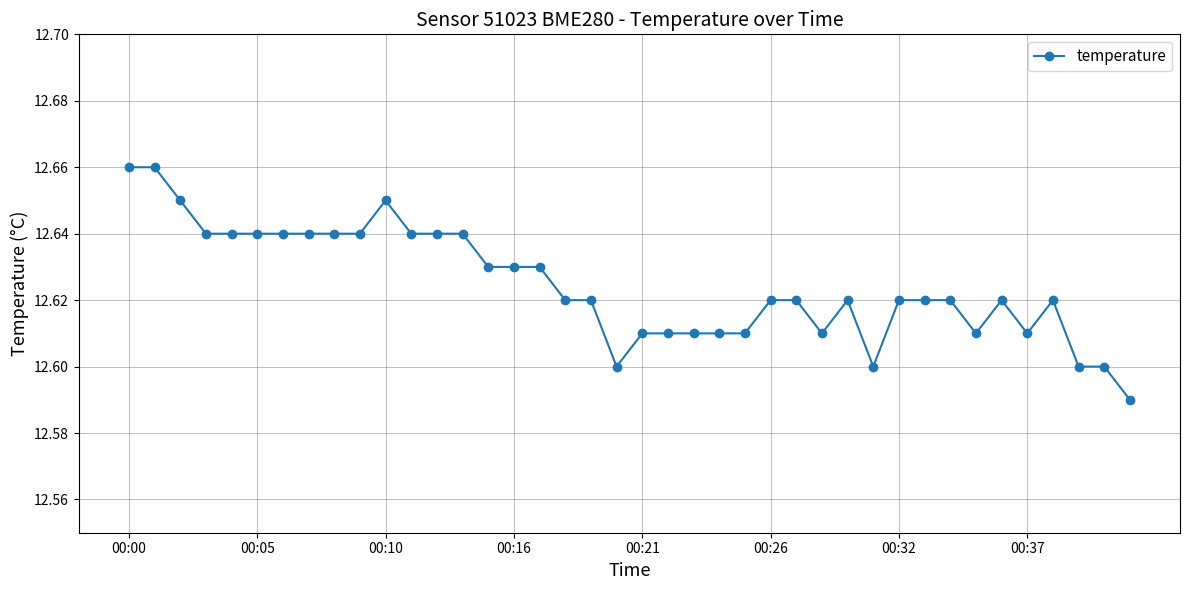

How many categories are shown in the chart?

40